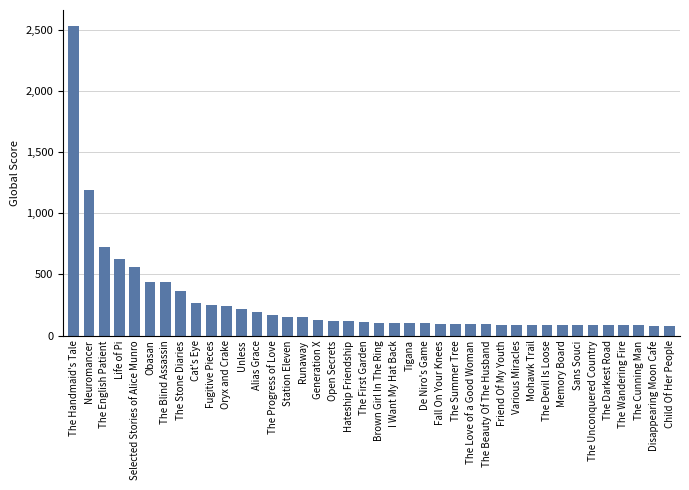

Which has a higher value, Unless or Station Eleven?

Unless